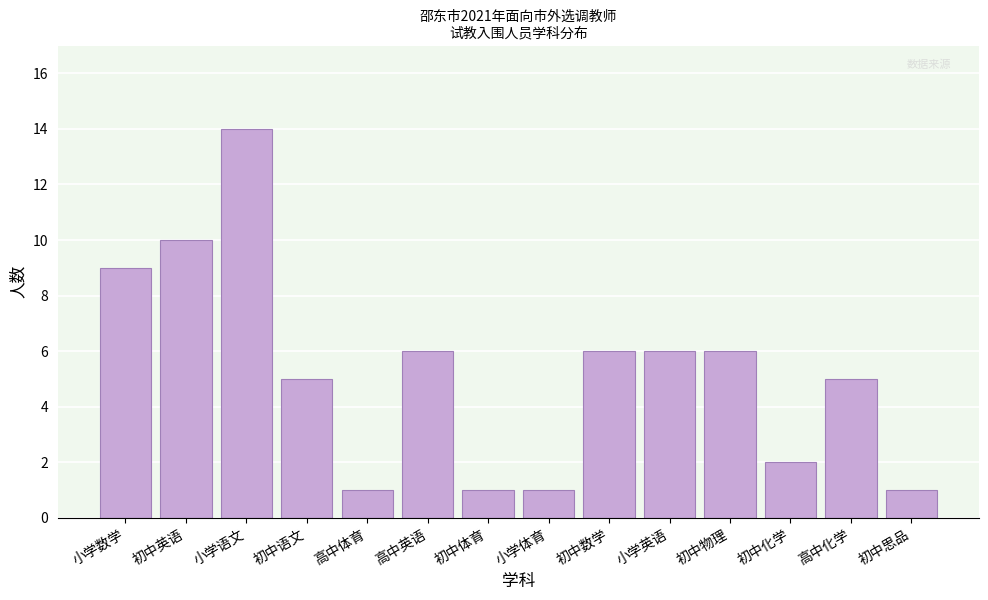

Reading right to left, transcribe all the data shown in this chart.

1	5	2	6	6	6	1	1	6	1	5	14	10	9